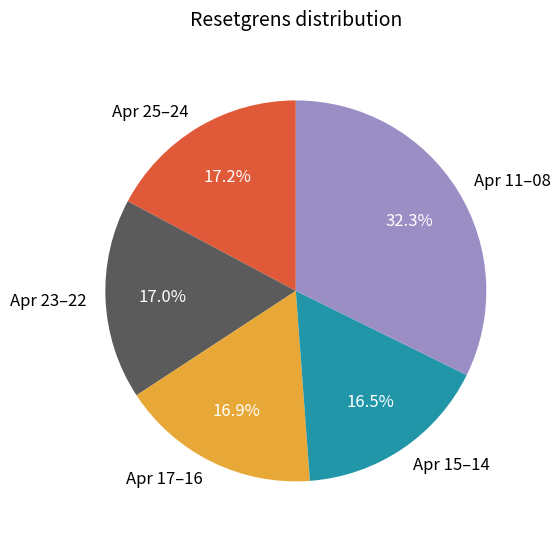

Which category has the biggest portion of the pie?

Apr 11–08